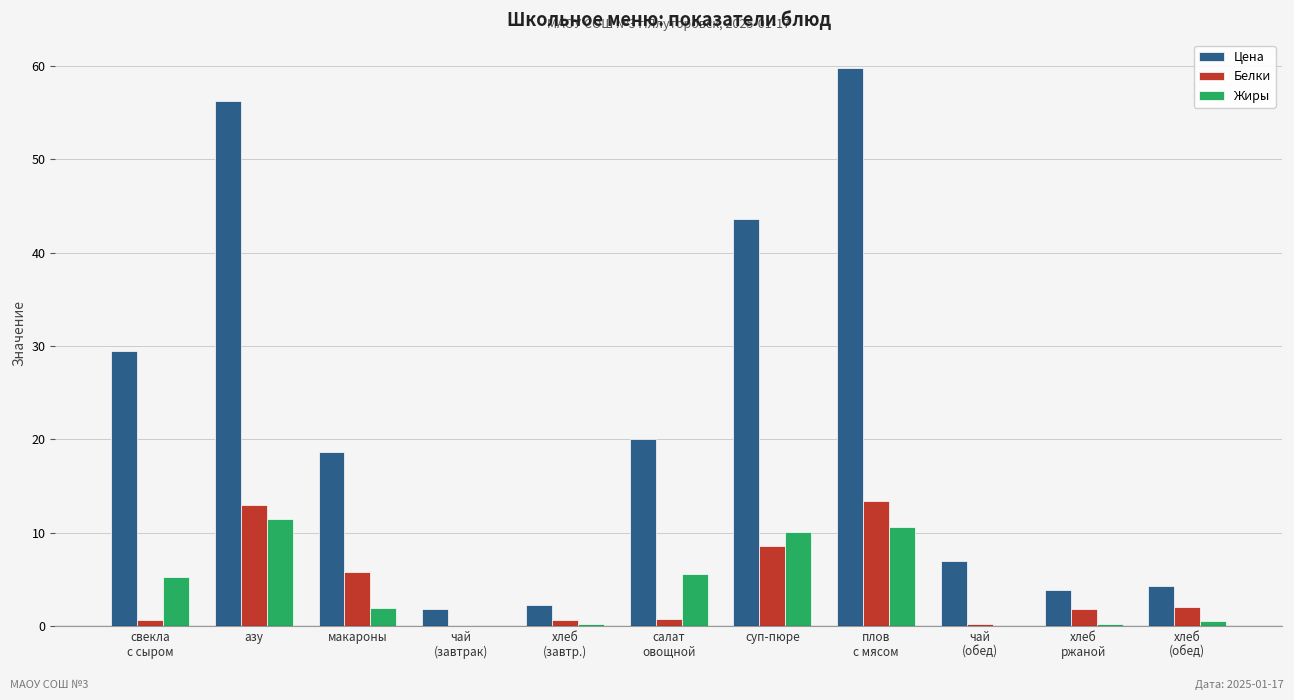

Which series has the largest total across all categories?

Цена